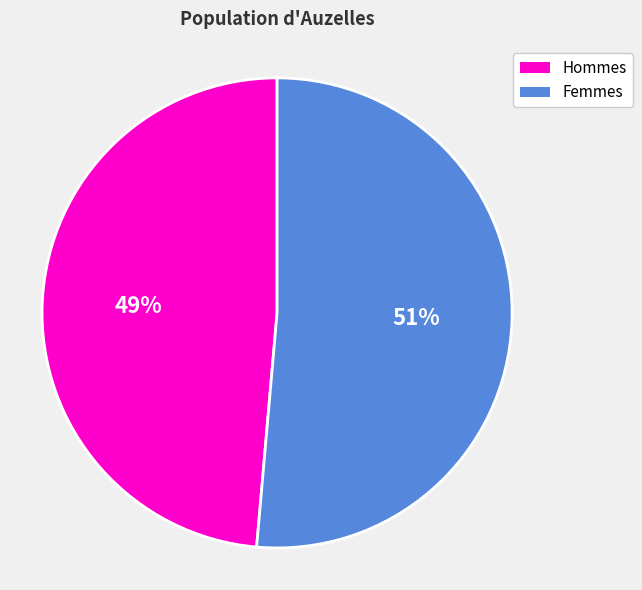

Is it true that Femmes is 51% of the pie?

True